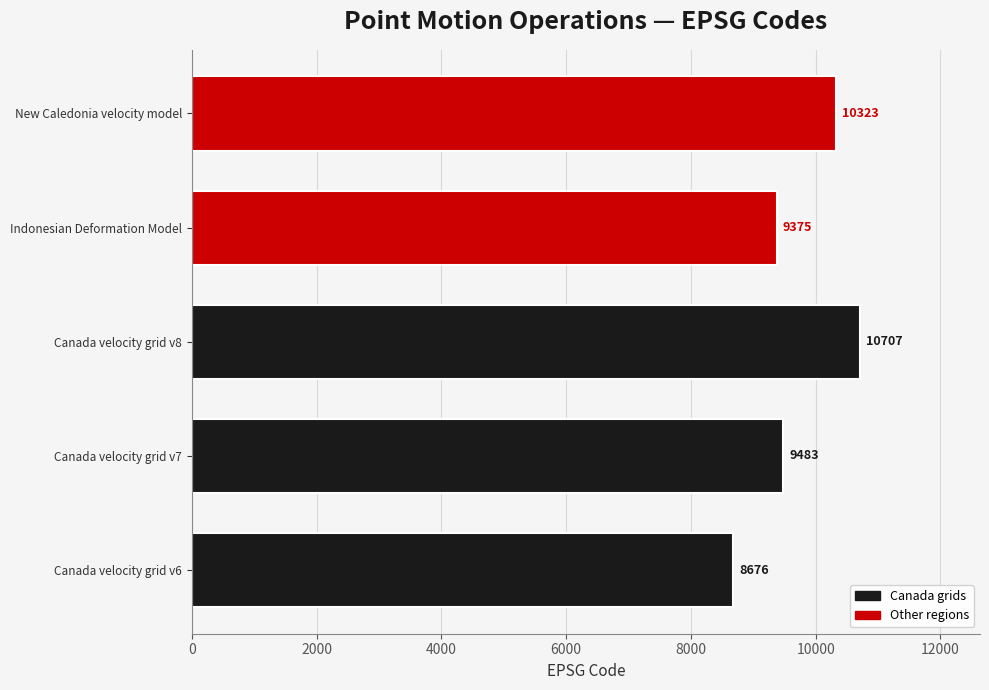

What is the greatest value displayed?

10707